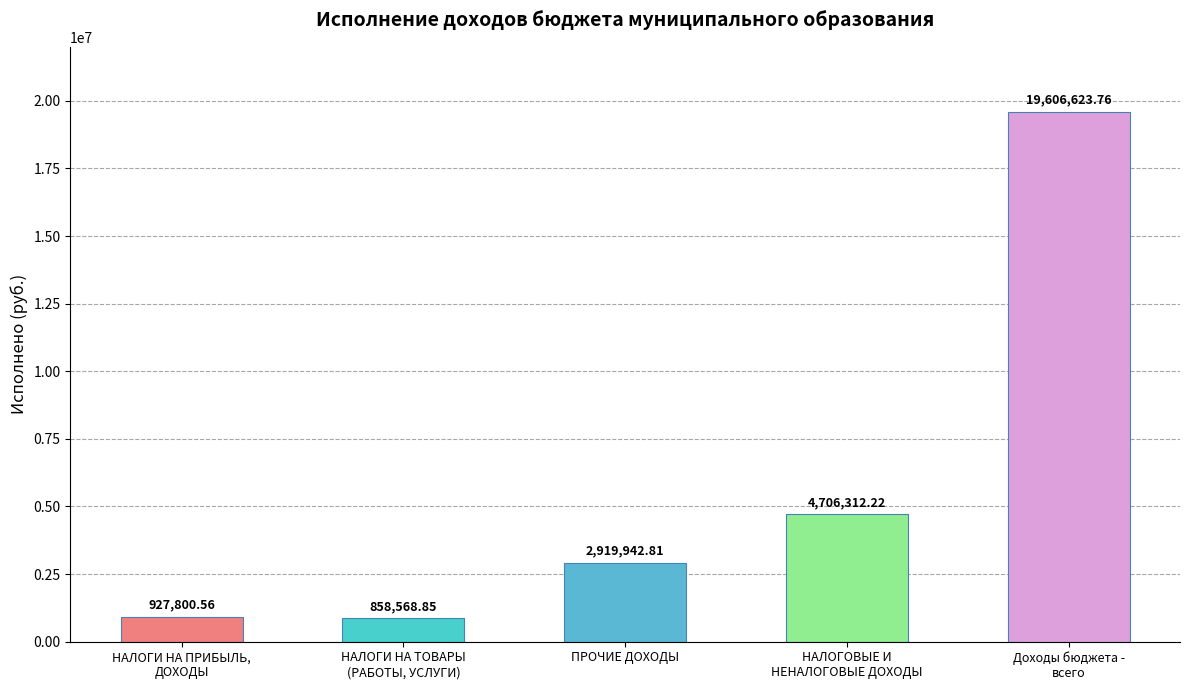

At which label does the data first exceed 2919942?

ПРОЧИЕ ДОХОДЫ